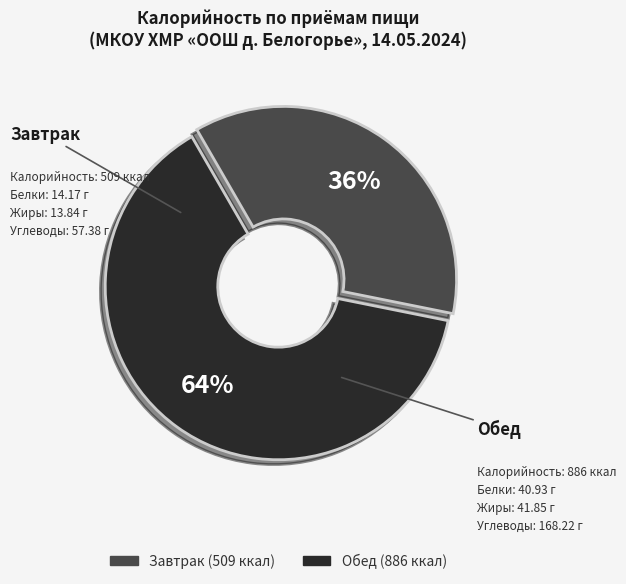

Which has a higher value, Завтрак or Обед?

Обед